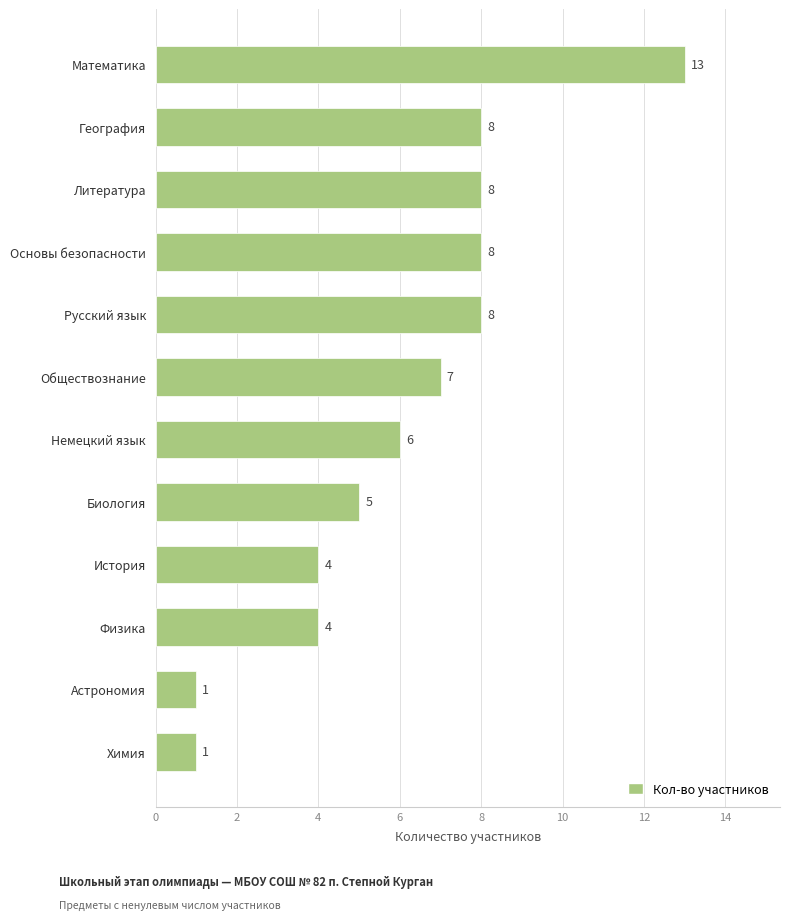

What position from the bottom is Основы безопасности?

9